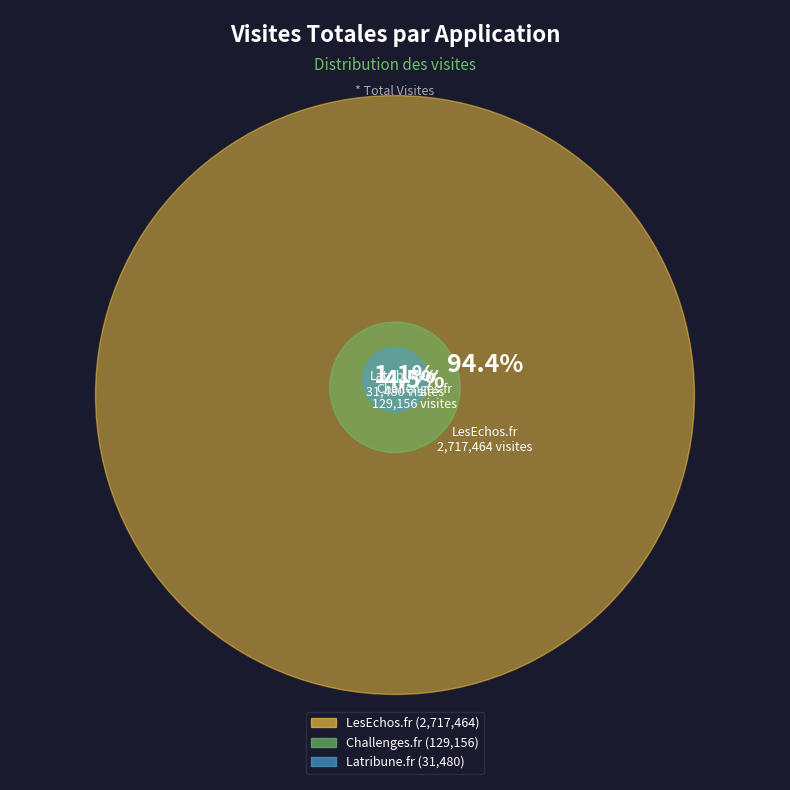

Rank the categories by value from highest to lowest.

LesEchos.fr, Challenges.fr, Latribune.fr